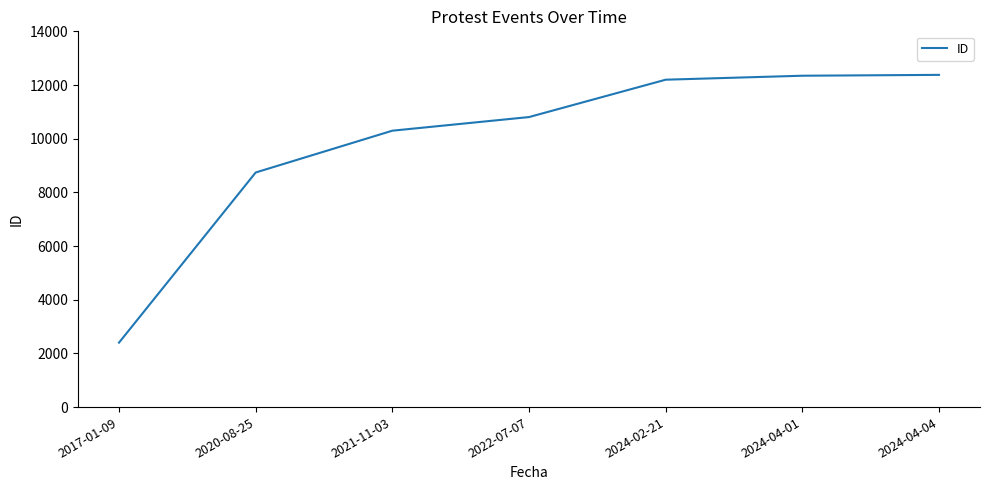

Is this an area chart (filled region under the line)?

No